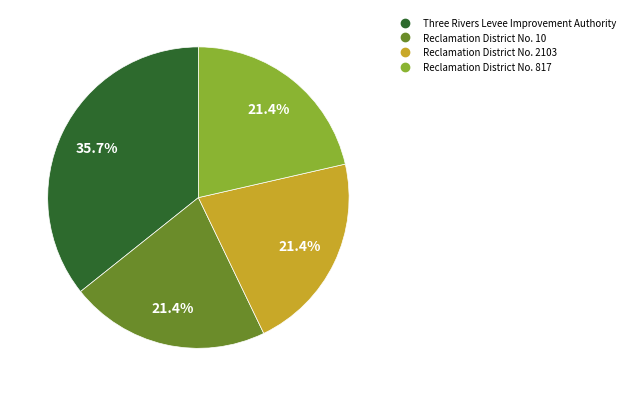

Is there a majority slice in this chart?

No